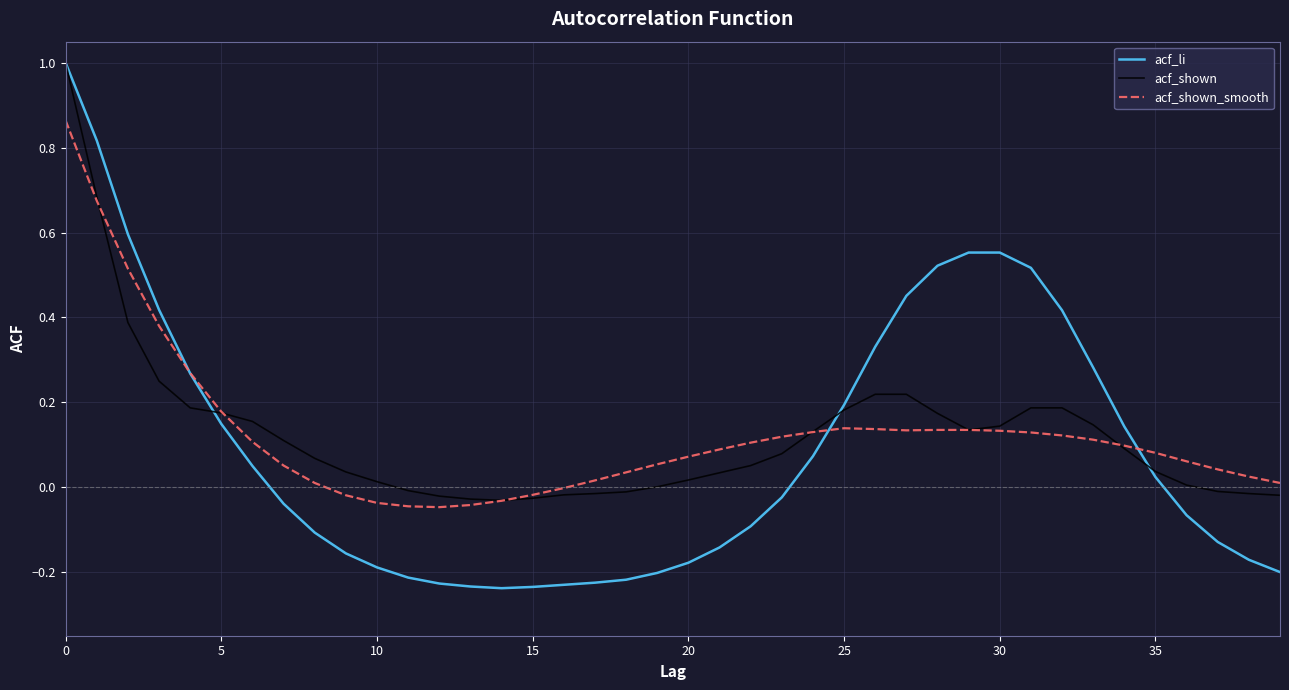

Which series has the widest spread of values?

acf_li